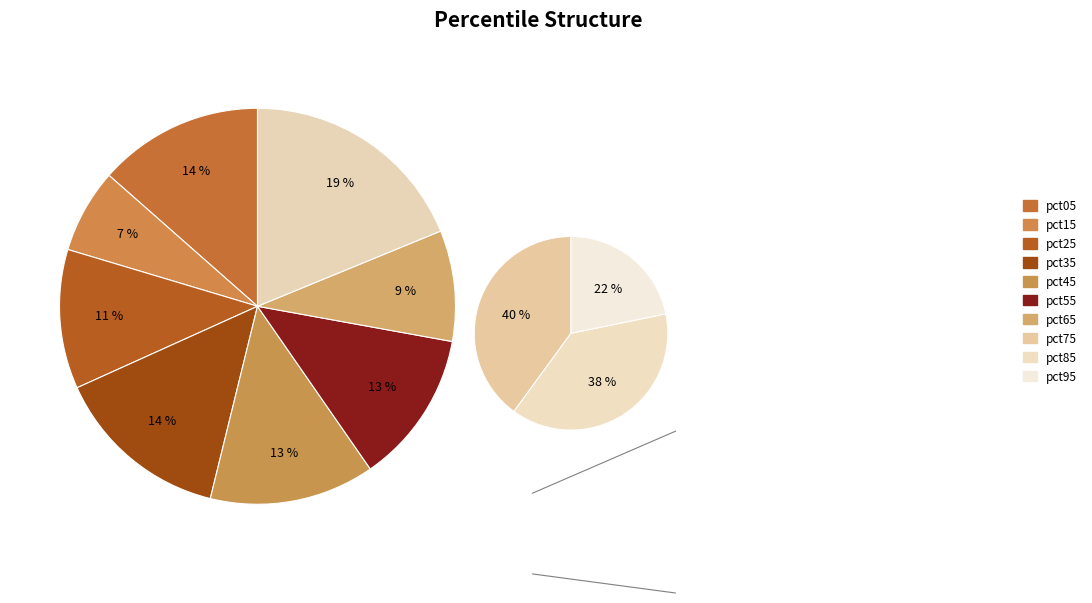

How many slices are in this pie chart?

10